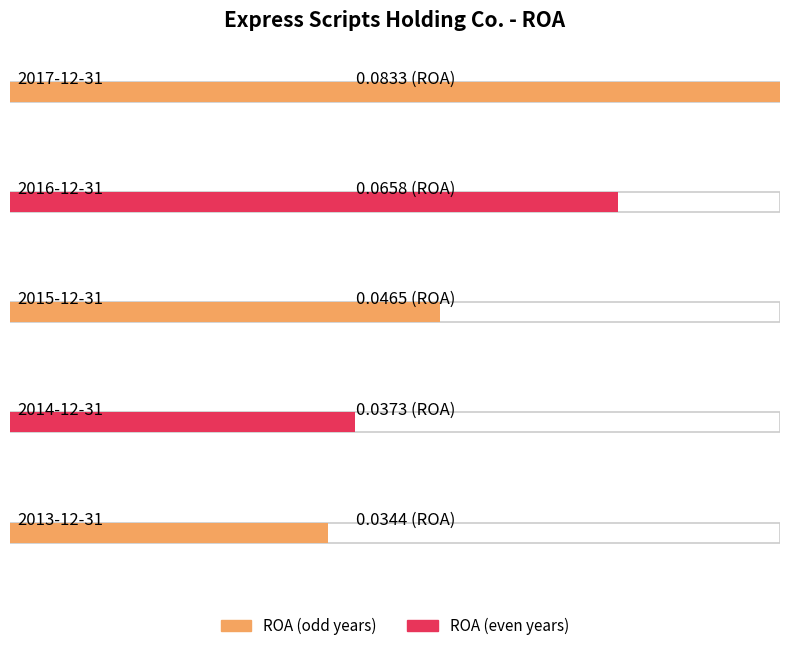

Which label corresponds to the smallest value in the chart?

2013-12-31